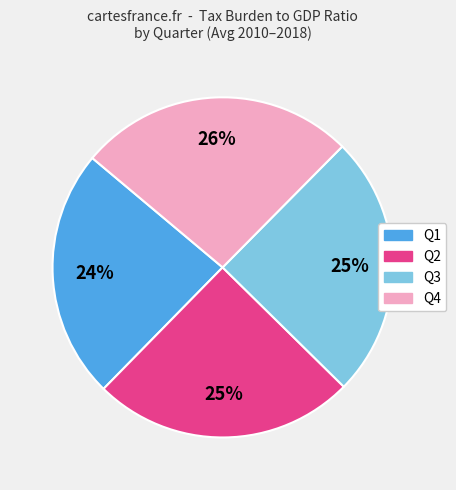

To the nearest percent, what is the average slice percentage?

25%